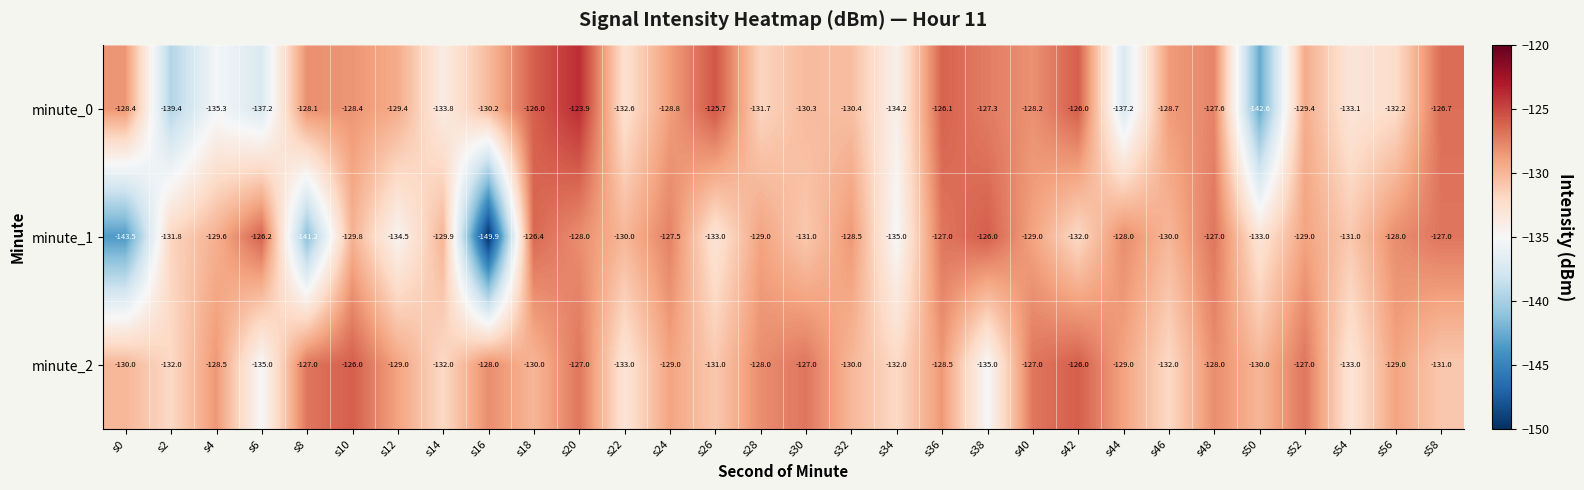

Is the value of minute_2 at s14 greater than the value of minute_0 at s34?

Yes